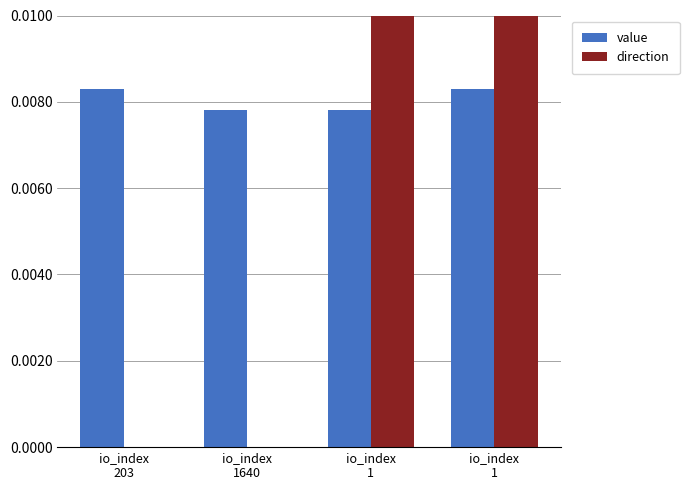

True or false: direction has a value of -1.0 at io_index
1640.

True